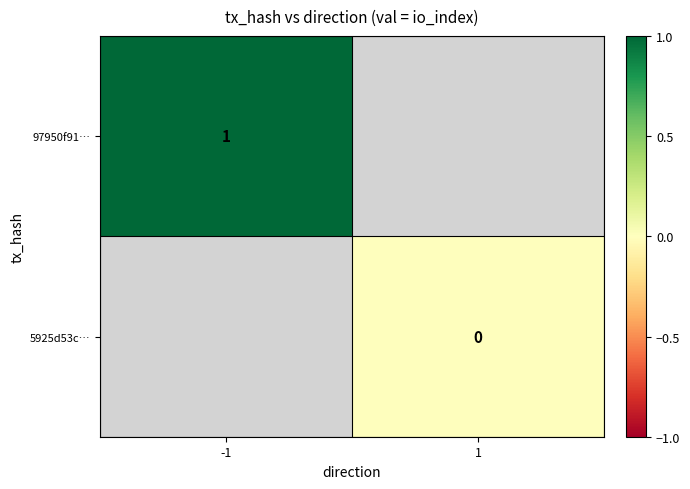

Is it true that 97950f91… equals 2 at -1?

False